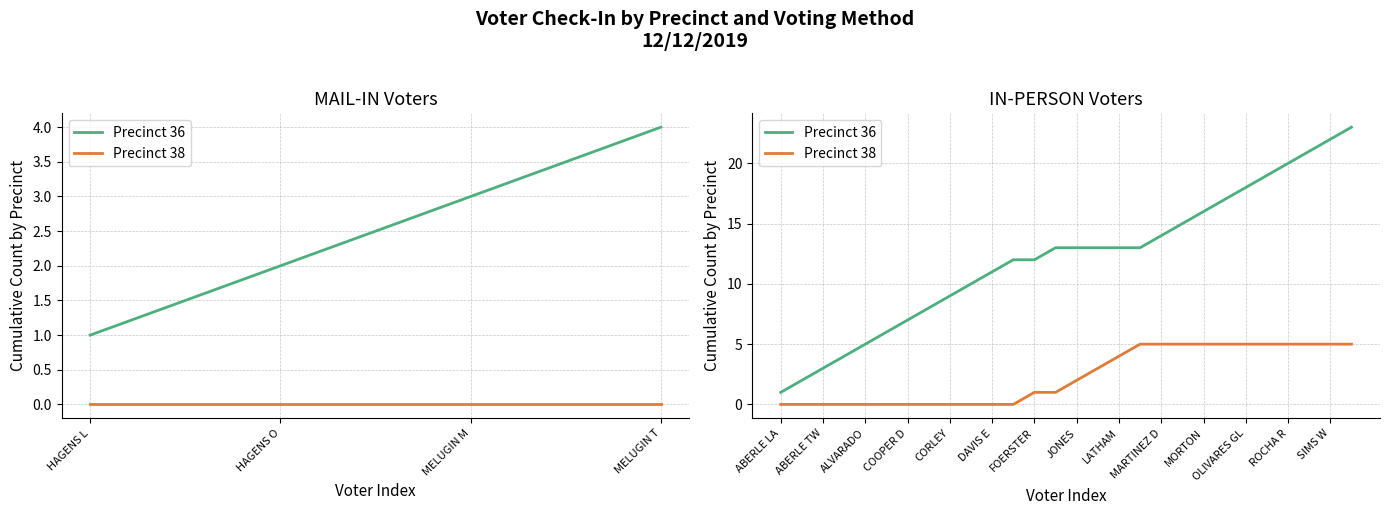

Is it true that Precinct 38 equals 0 at 9?

True